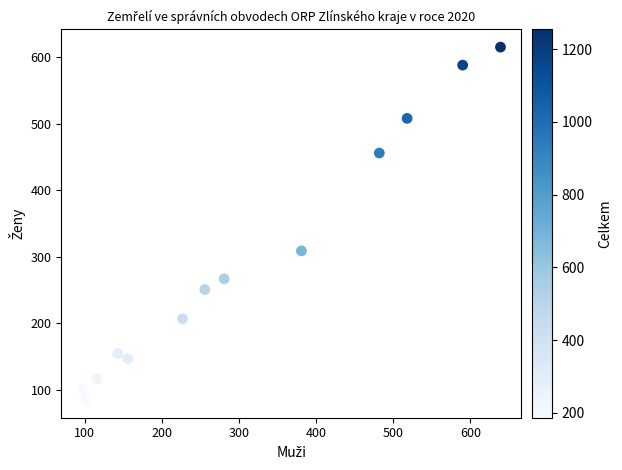

What Y value in the scatter plot is closest to 350?

309